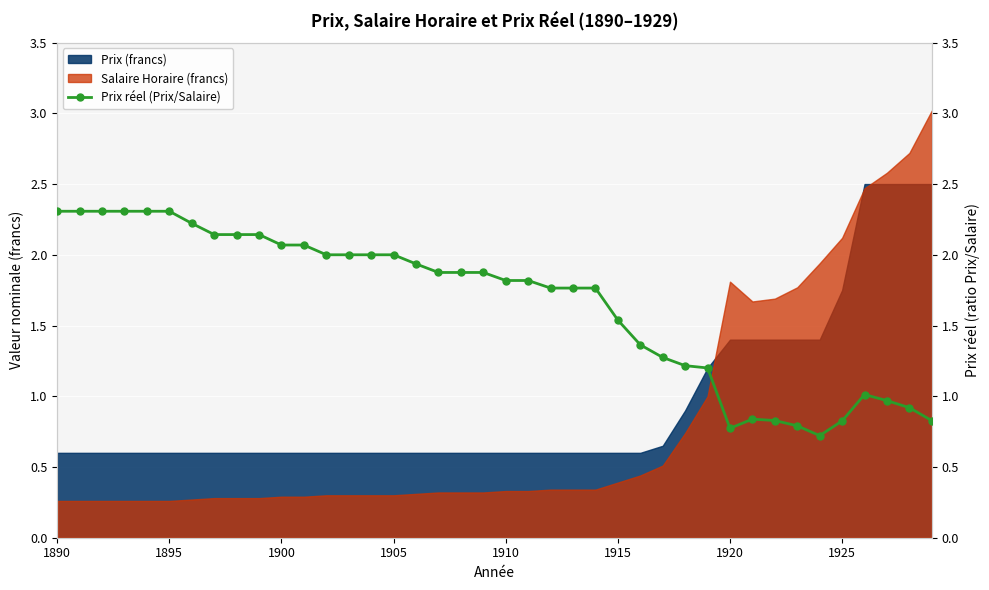

Reading left to right, list all the values displayed in this chart.

2.3	2.3	2.3	2.3	2.3	2.3	2.2	2.1	2.1	2.1	2.1	2.1	2.0	2.0	2.0	2.0	1.9	1.9	1.9	1.9	1.8	1.8	1.8	1.8	1.8	1.5	1.4	1.3	1.2	1.2	0.8	0.8	0.8	0.8	0.7	0.8	1.0	1.0	0.9	0.8